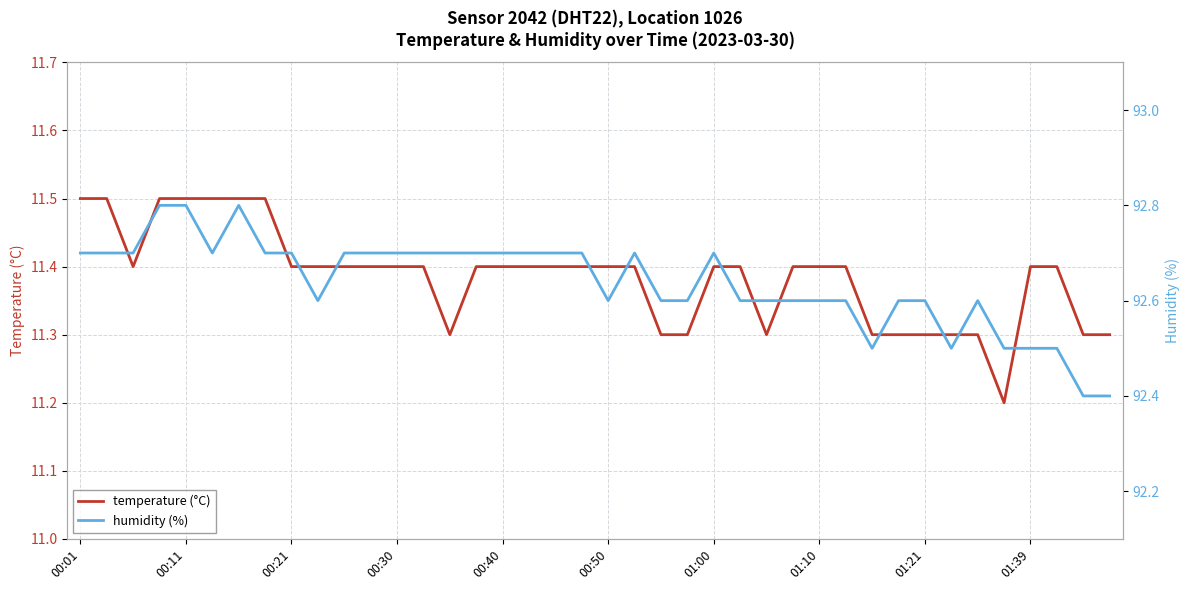

At how many categories does at least one series exceed 13?

40